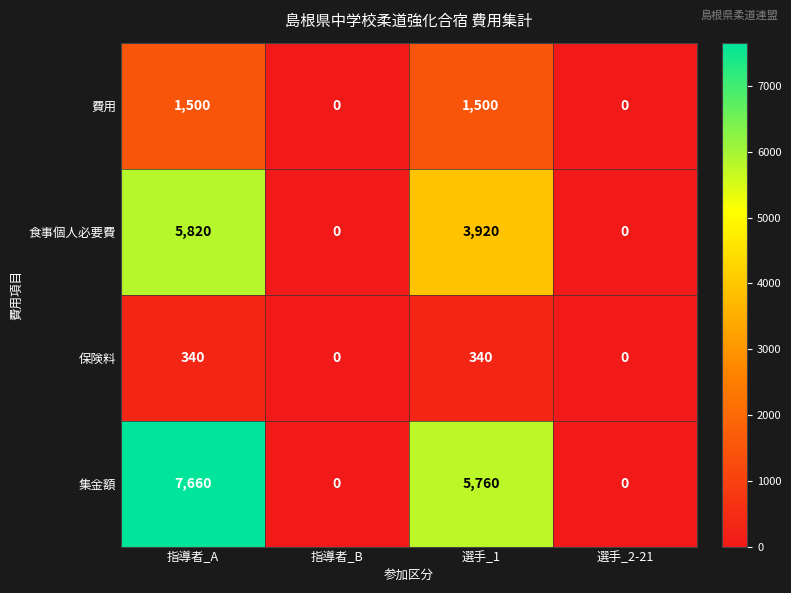

The value of 費用 at 選手_2-21 is 0. True or false?

True